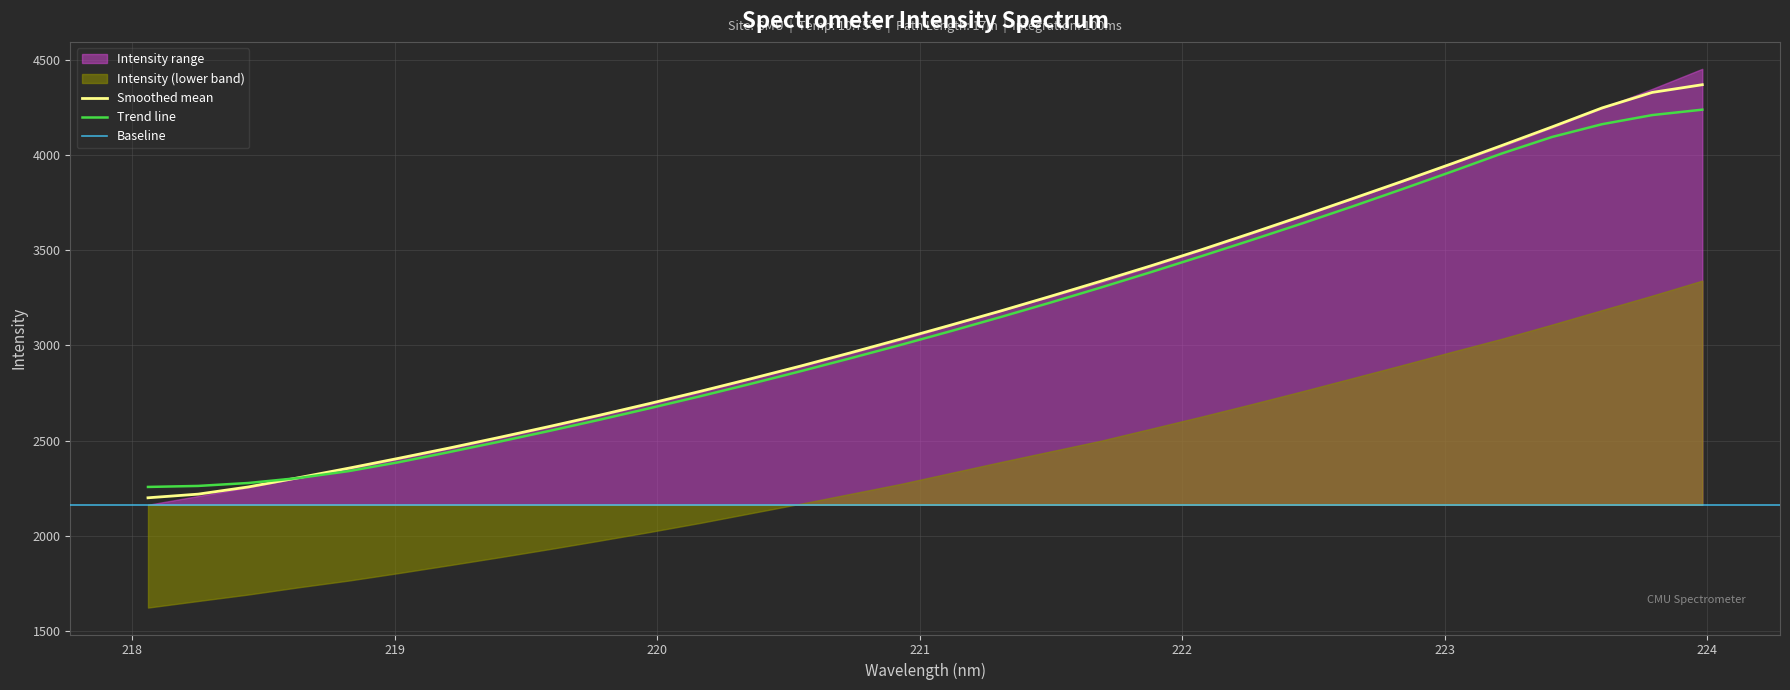

Does the chart have visible grid lines?

Yes